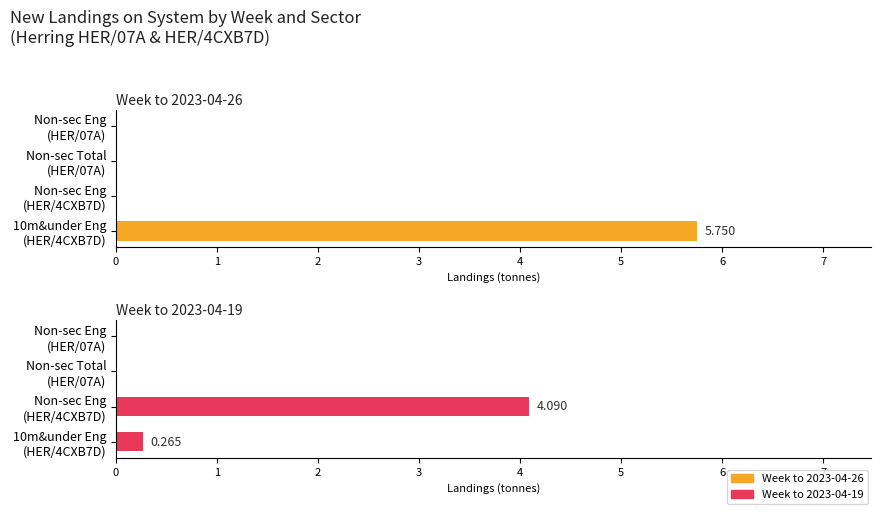

At which category is the sum across all series the highest?

3